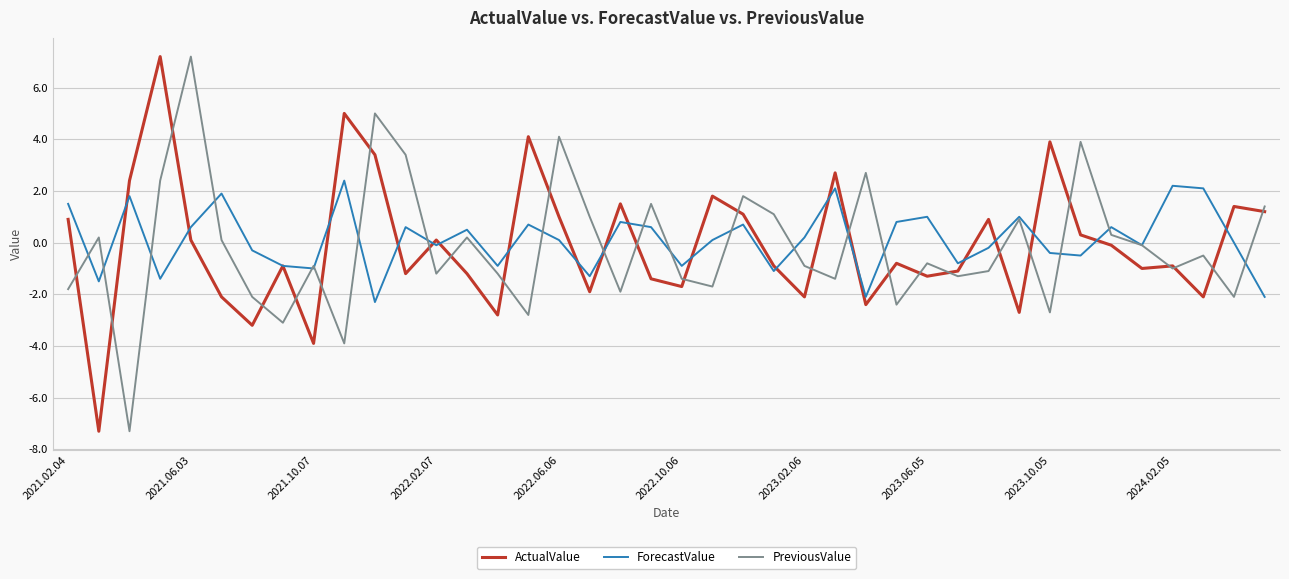

What is the smallest value displayed?

-7.3